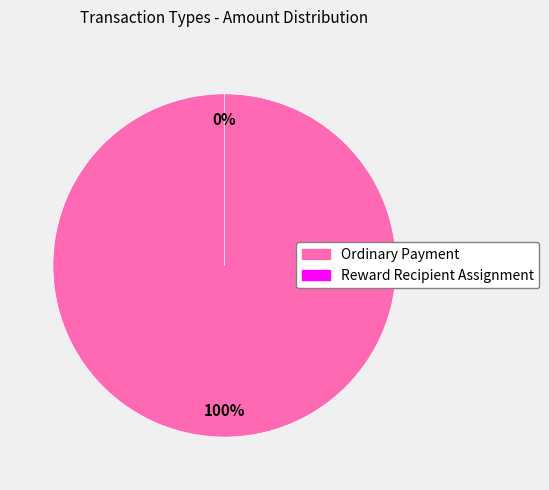

To the nearest percent, what percentage of the pie is Ordinary Payment?

100%